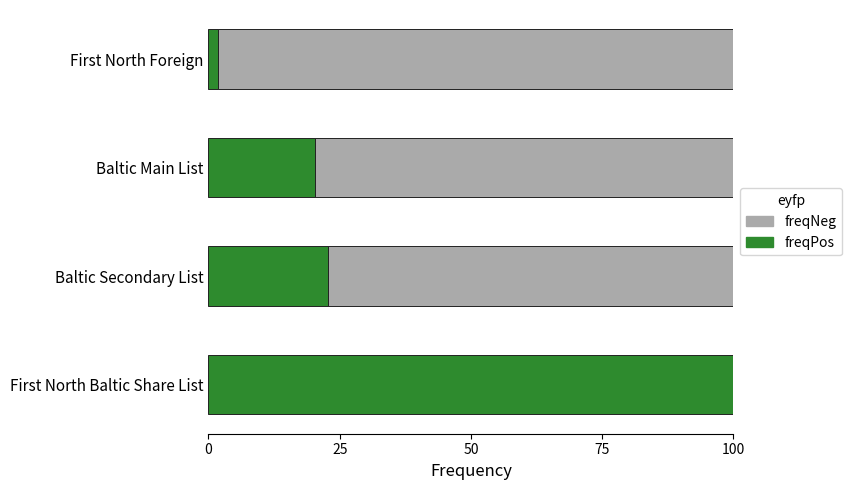

What is the total value across all series at Baltic Main List?

100.0